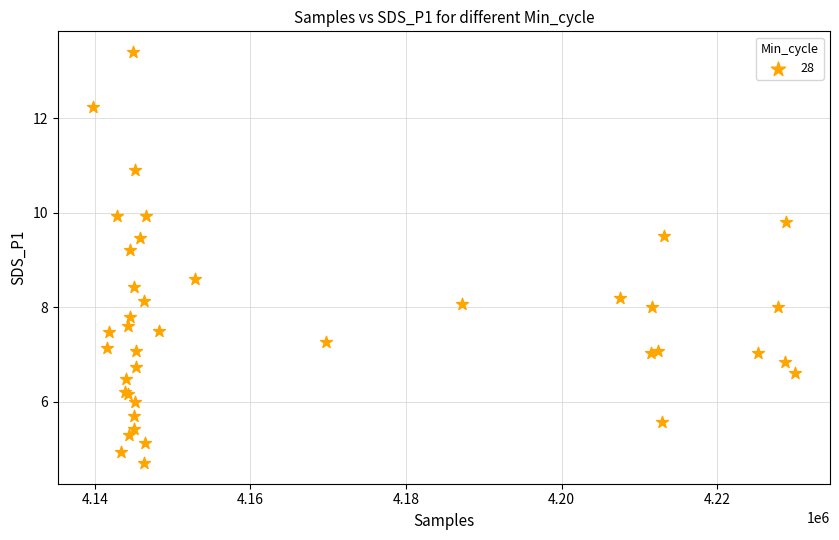

What Y value in the scatter plot is closest to 9?

9.2